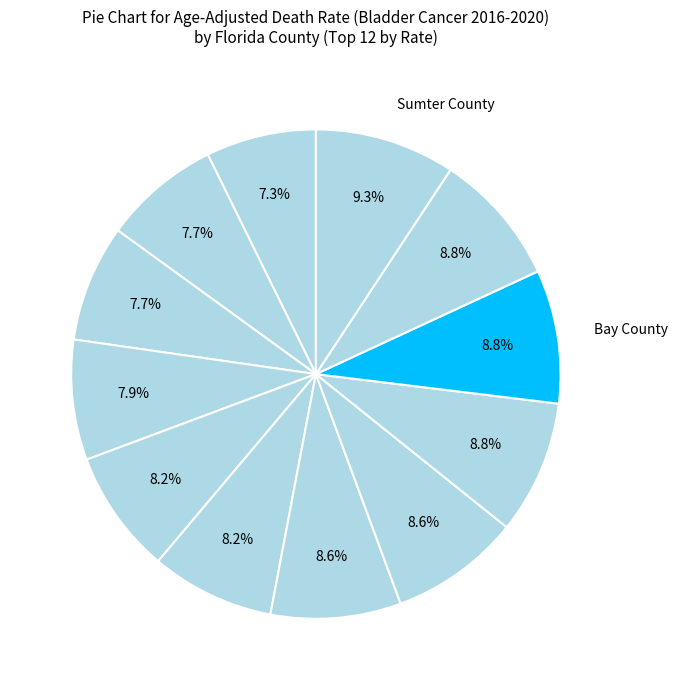

How many segments does this pie chart have?

12